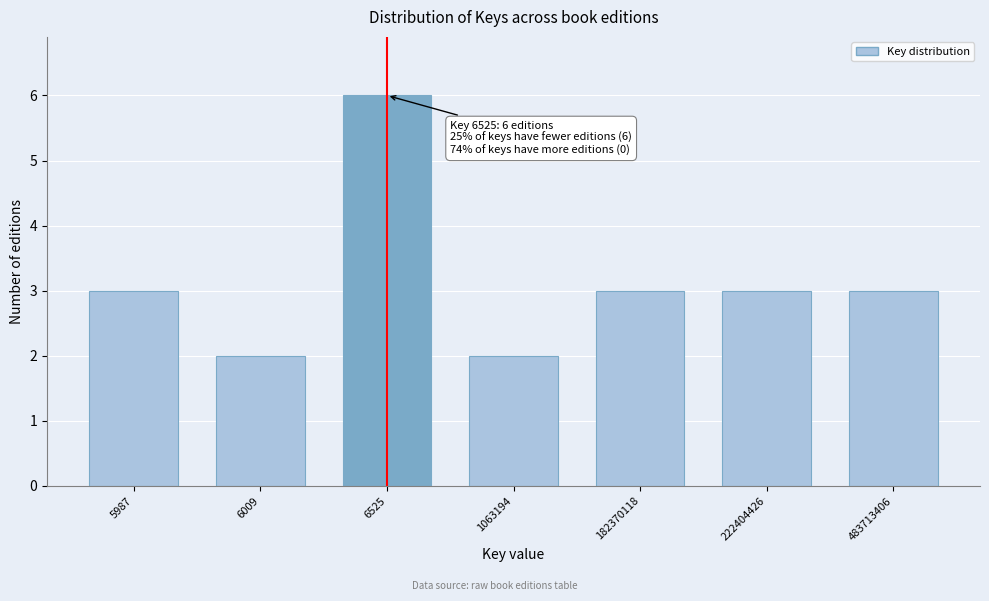

Reading left to right, extract all data points from this chart.

3	2	6	2	3	3	3